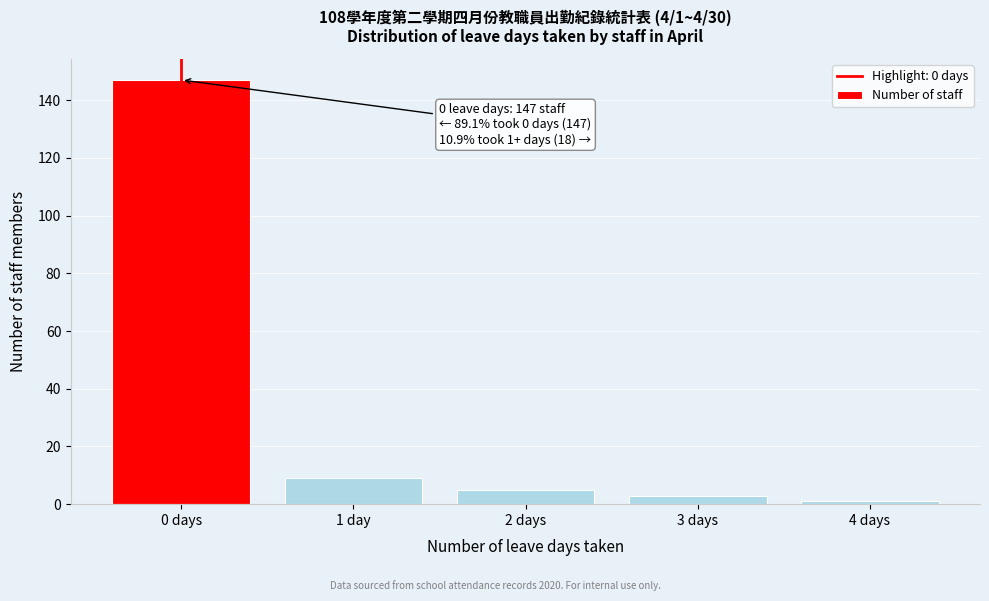

Reading right to left, list all the values displayed in this chart.

4 days=1	3 days=3	2 days=5	1 day=9	0 days=147